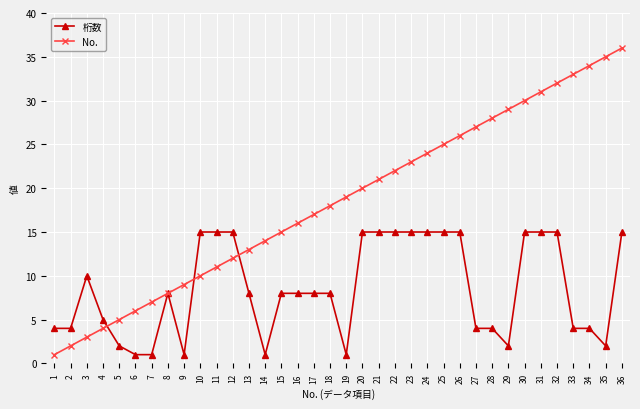

Reading left to right, what are all the values shown in this chart?

桁数: 4	4	10	5	2	1	1	8	1	15	15	15	8	1	8	8	8	8	1	15	15	15	15	15	15	15	4	4	2	15	15	15	4	4	2	15
No.: 1	2	3	4	5	6	7	8	9	10	11	12	13	14	15	16	17	18	19	20	21	22	23	24	25	26	27	28	29	30	31	32	33	34	35	36